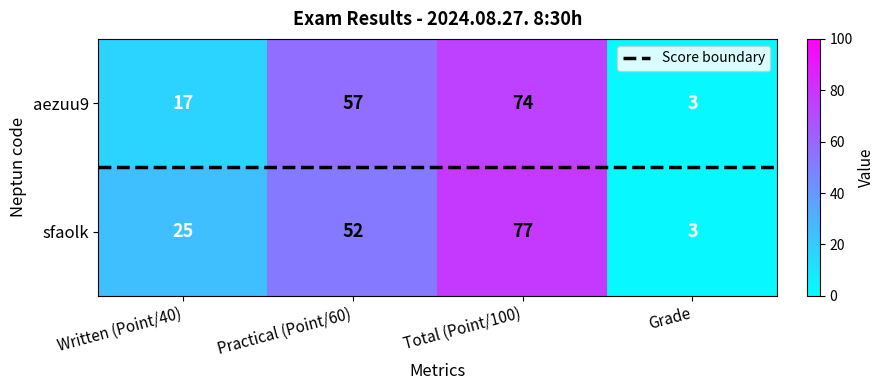

What value does the sfaolk series have at Total (Point/100), to the nearest 10?

80